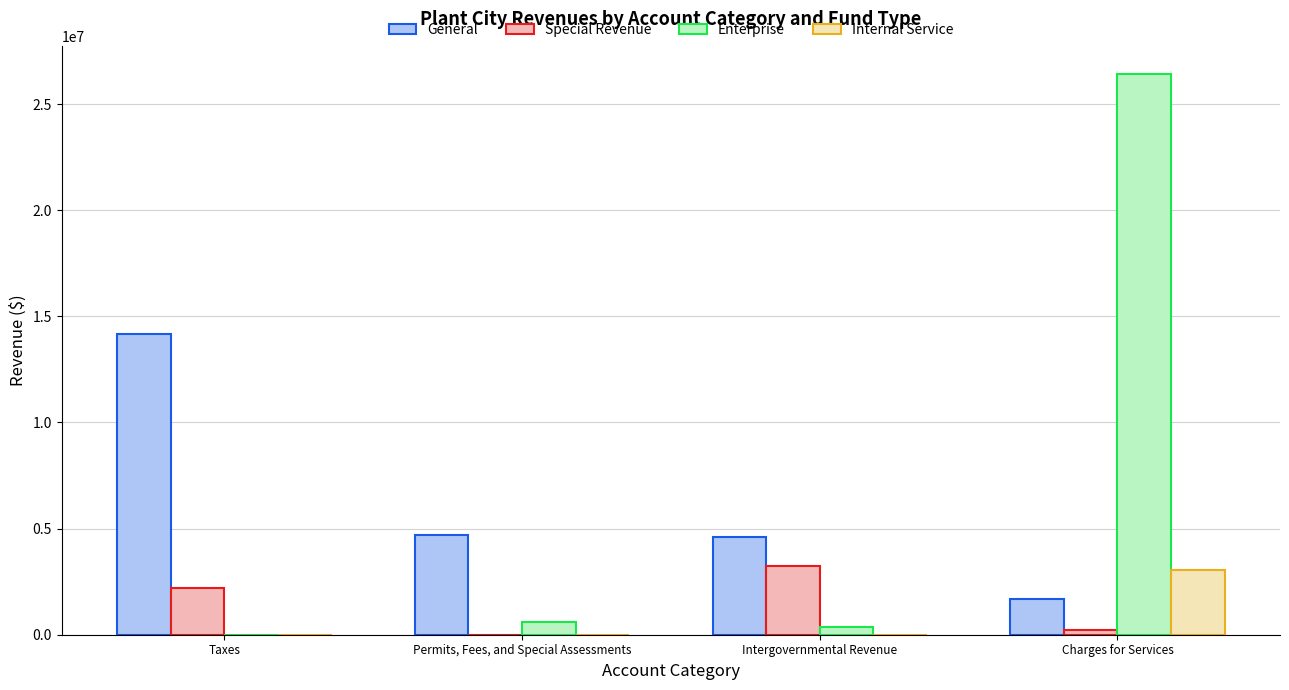

At which category is the sum across all series the highest?

Charges for Services